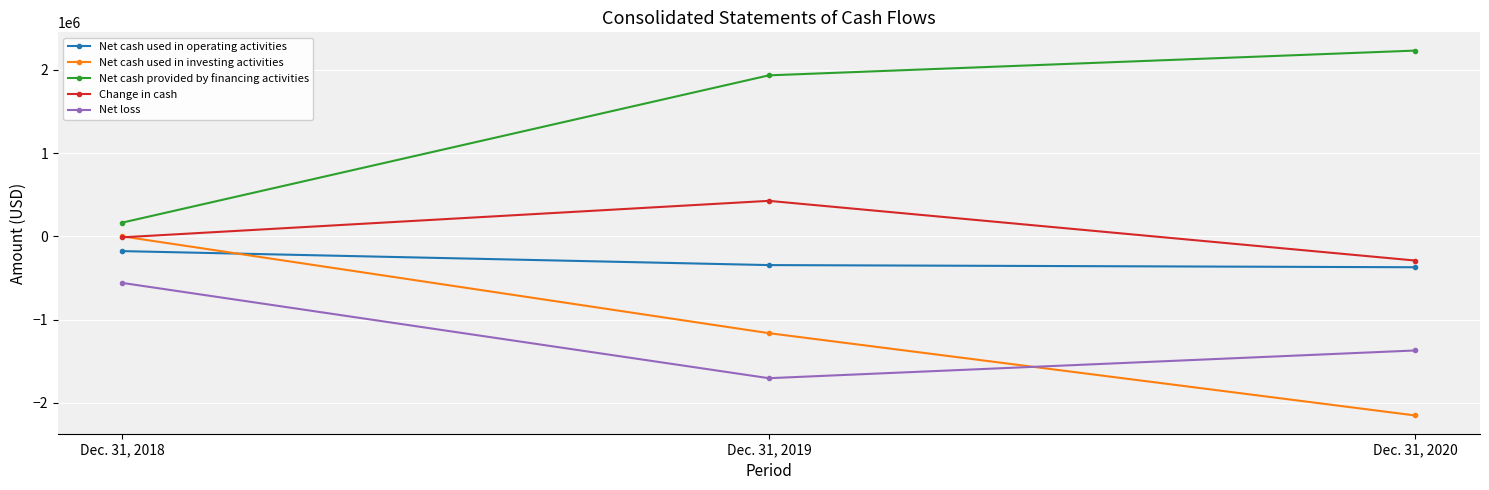

At which label is Net cash provided by financing activities closest to 1197937?

Dec. 31, 2019